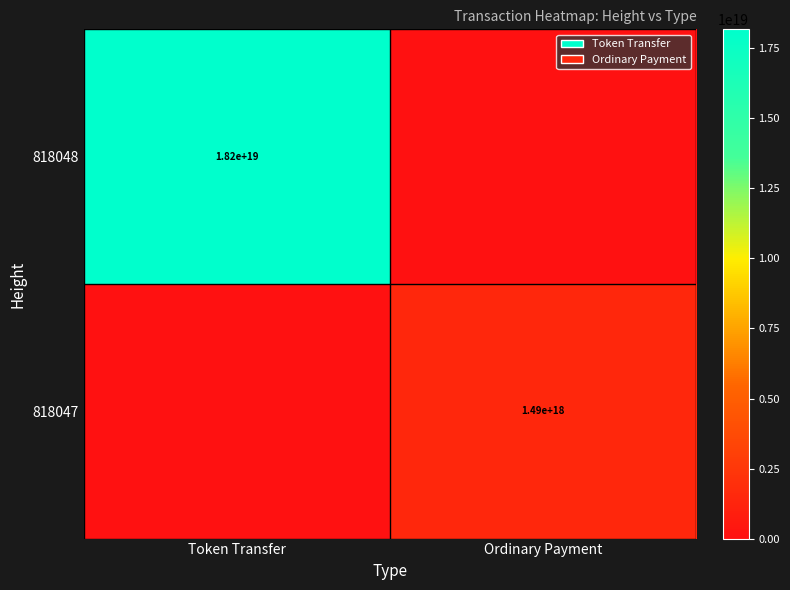

Is the value of 818047 at Ordinary Payment greater than the value of 818048 at Token Transfer?

No